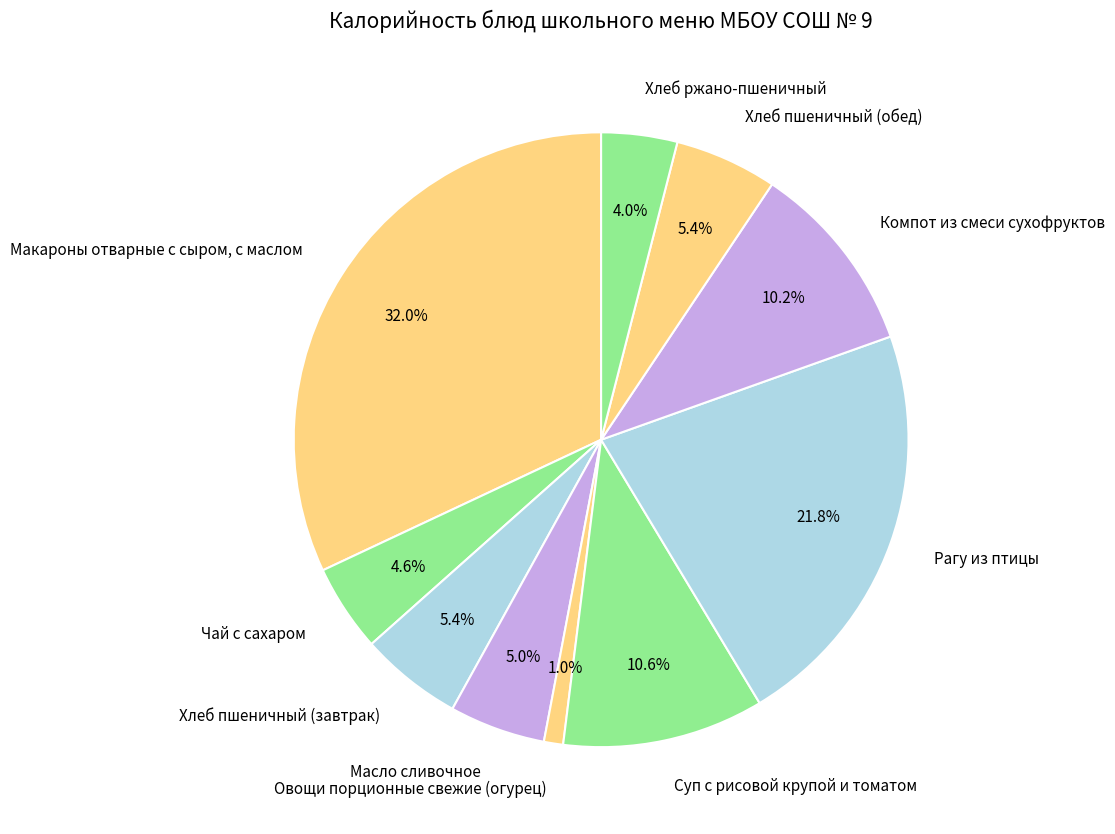

How many segments does this pie chart have?

10